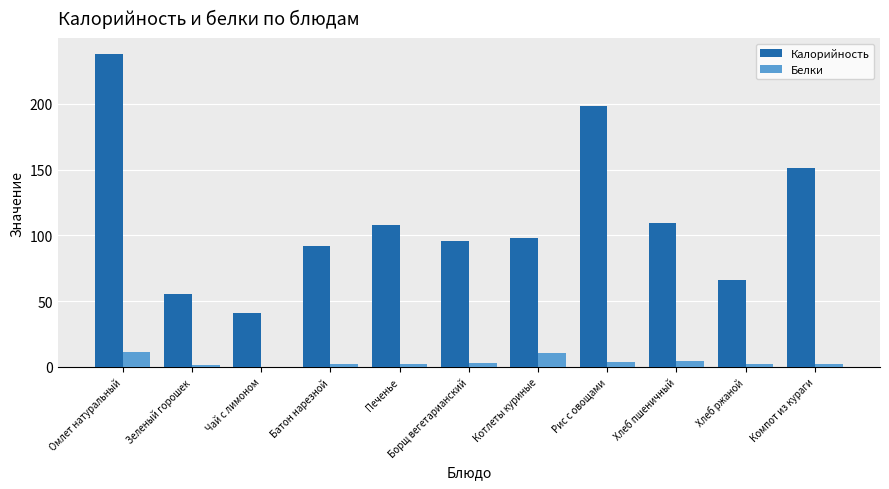

Between Борщ вегетарианский and Рис с овощами, which series saw the biggest shift?

Калорийность